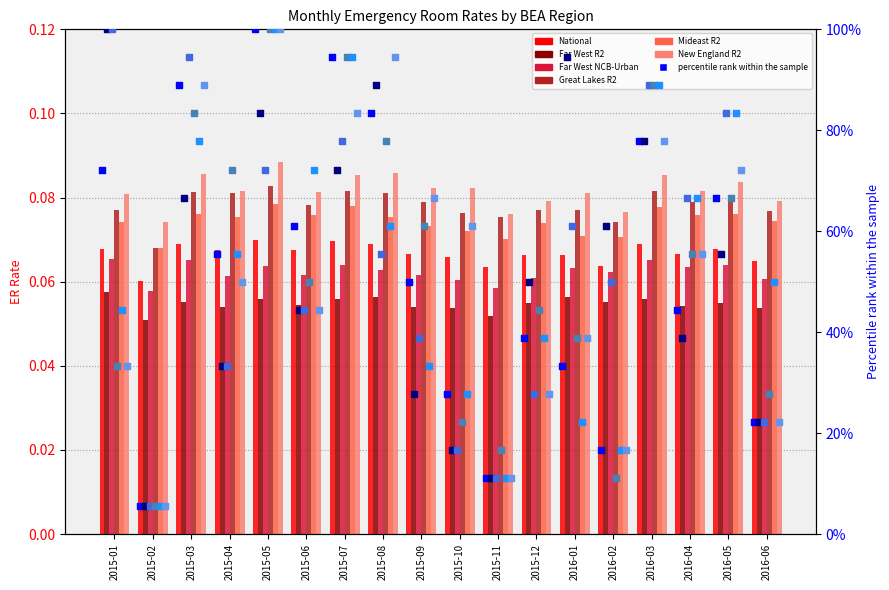

Which series reaches the maximum Y coordinate?

New England R2